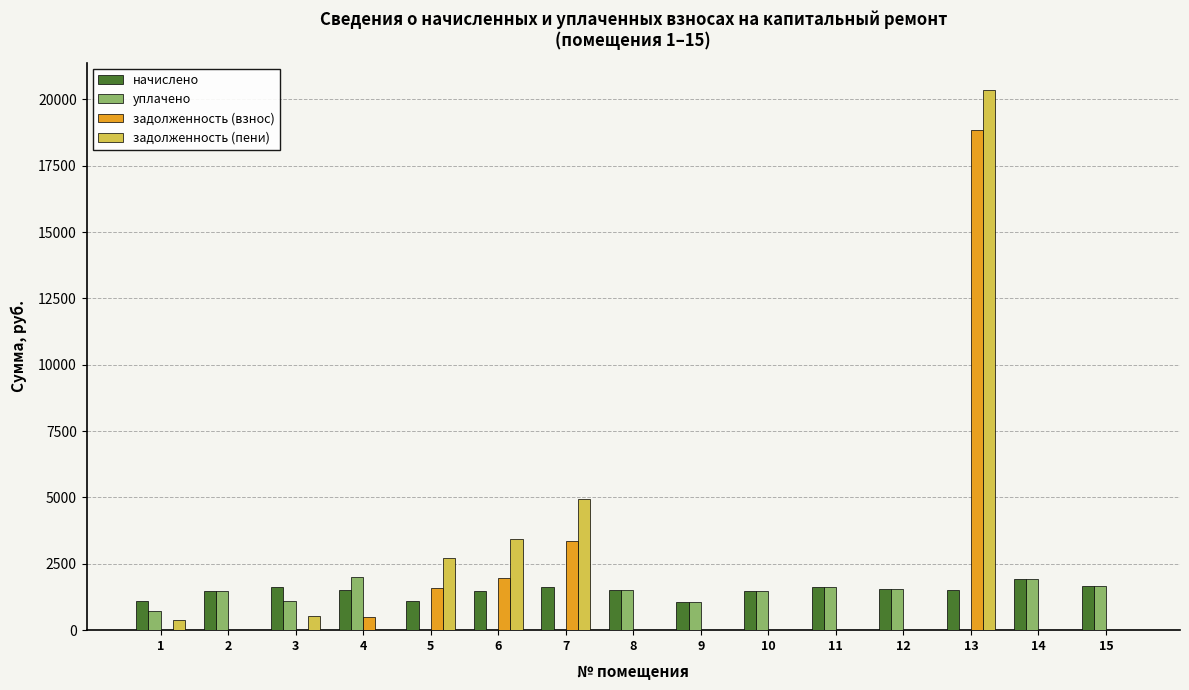

The value of задолженность (пени) at 9 is 0.0. True or false?

True